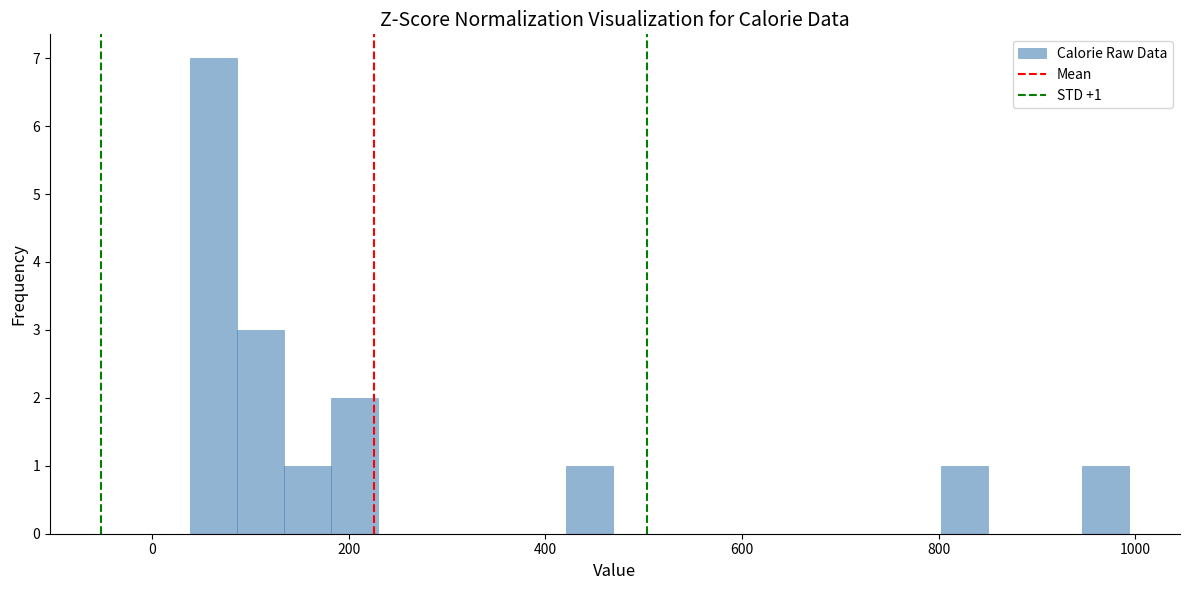

Read against the x-axis, roughly where is the centre of the tallest bar?

60